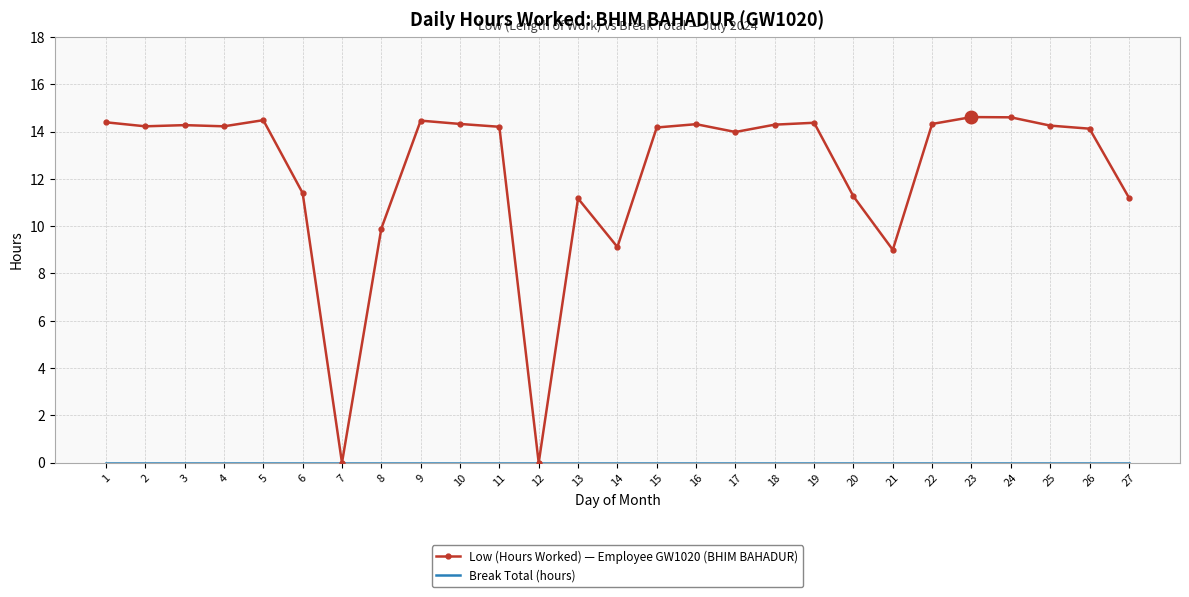

What is the total value across all series at 13?

11.2